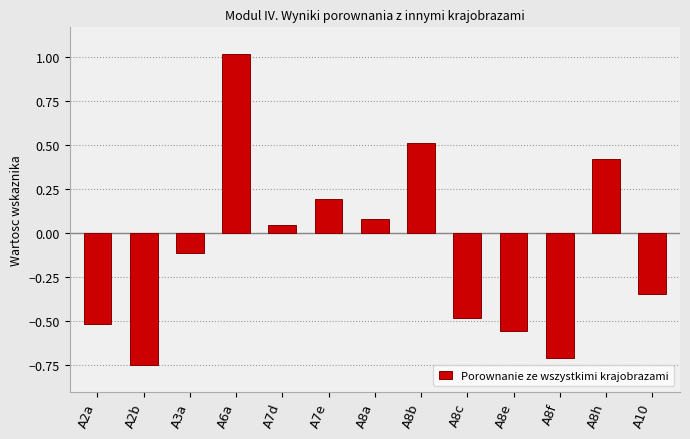

At which label does the data first exceed 0?

A6a